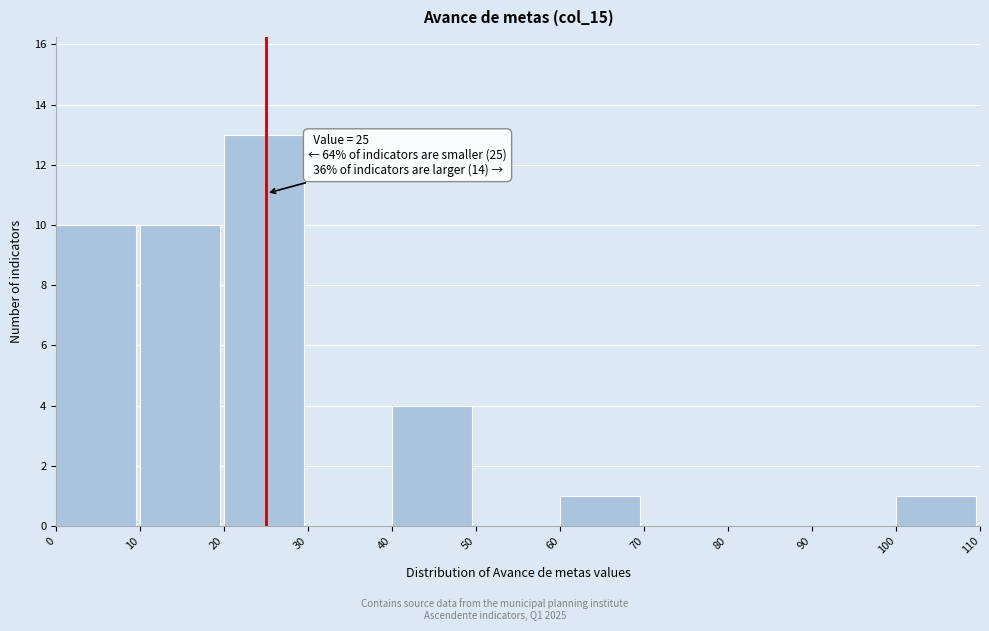

Over which range of the x-axis is the bar tallest?

20 to 30